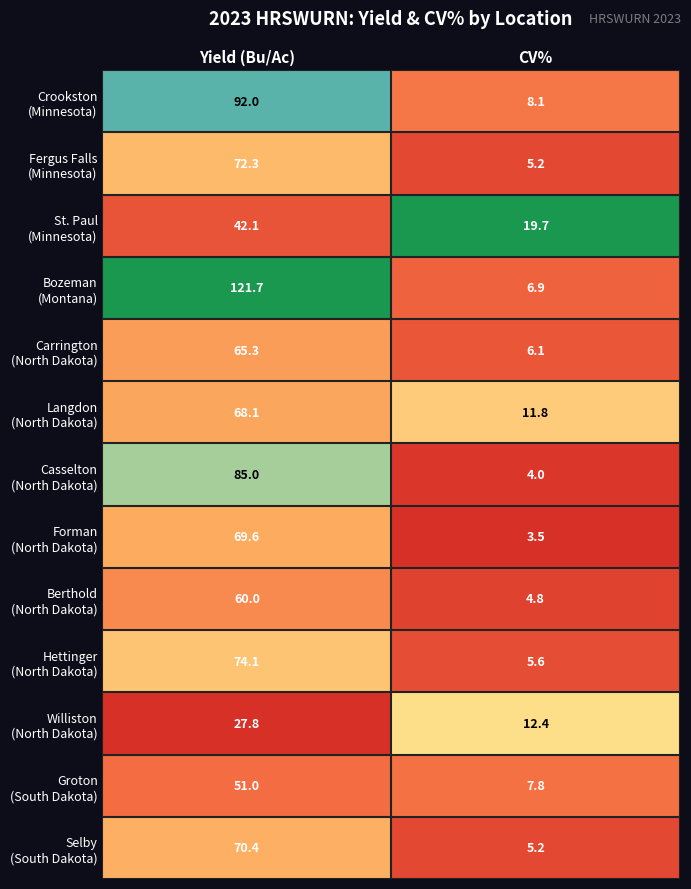

What is the spread (max minus min) of values at Yield (Bu/Ac)?

93.9